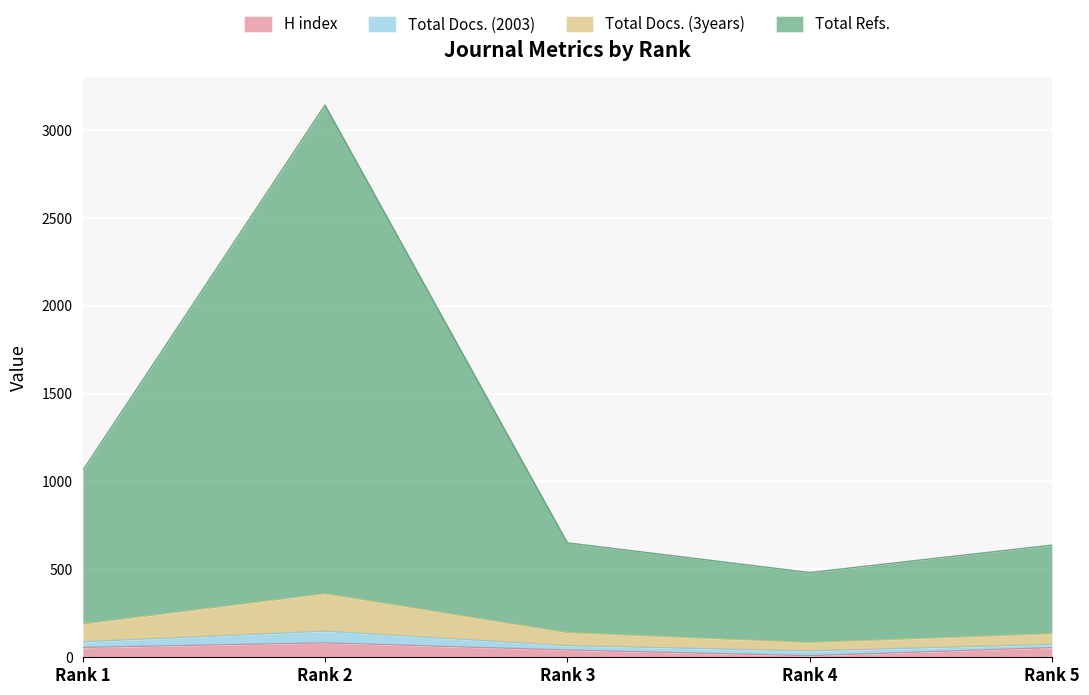

True or false: H index and Total Docs. (3years) intersect in this chart.

False